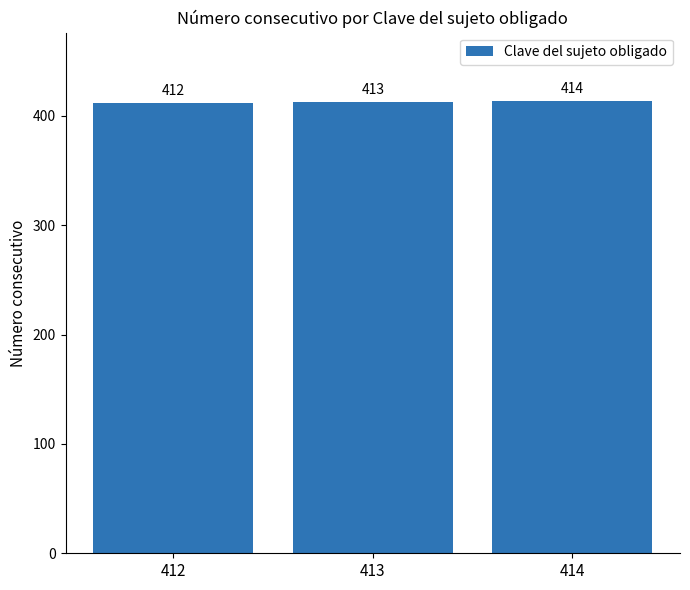

How many values are between 412 and 414?

3